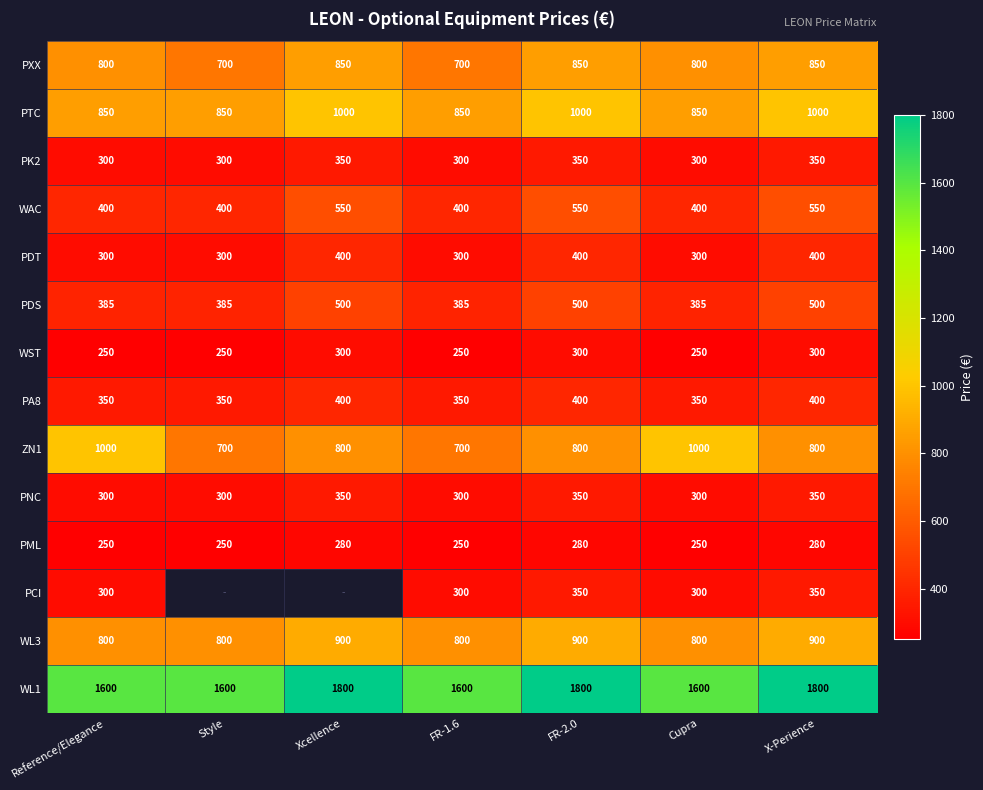

Is it true that ZN1 equals 1608.1 at Cupra?

False